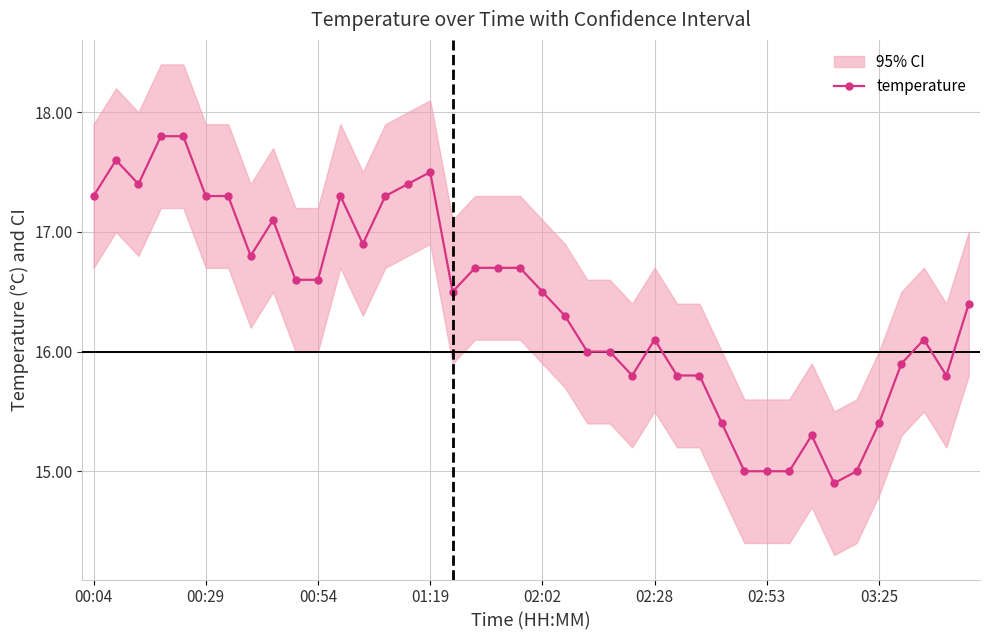

True or false: temperature has more than 1 interior local peaks.

True